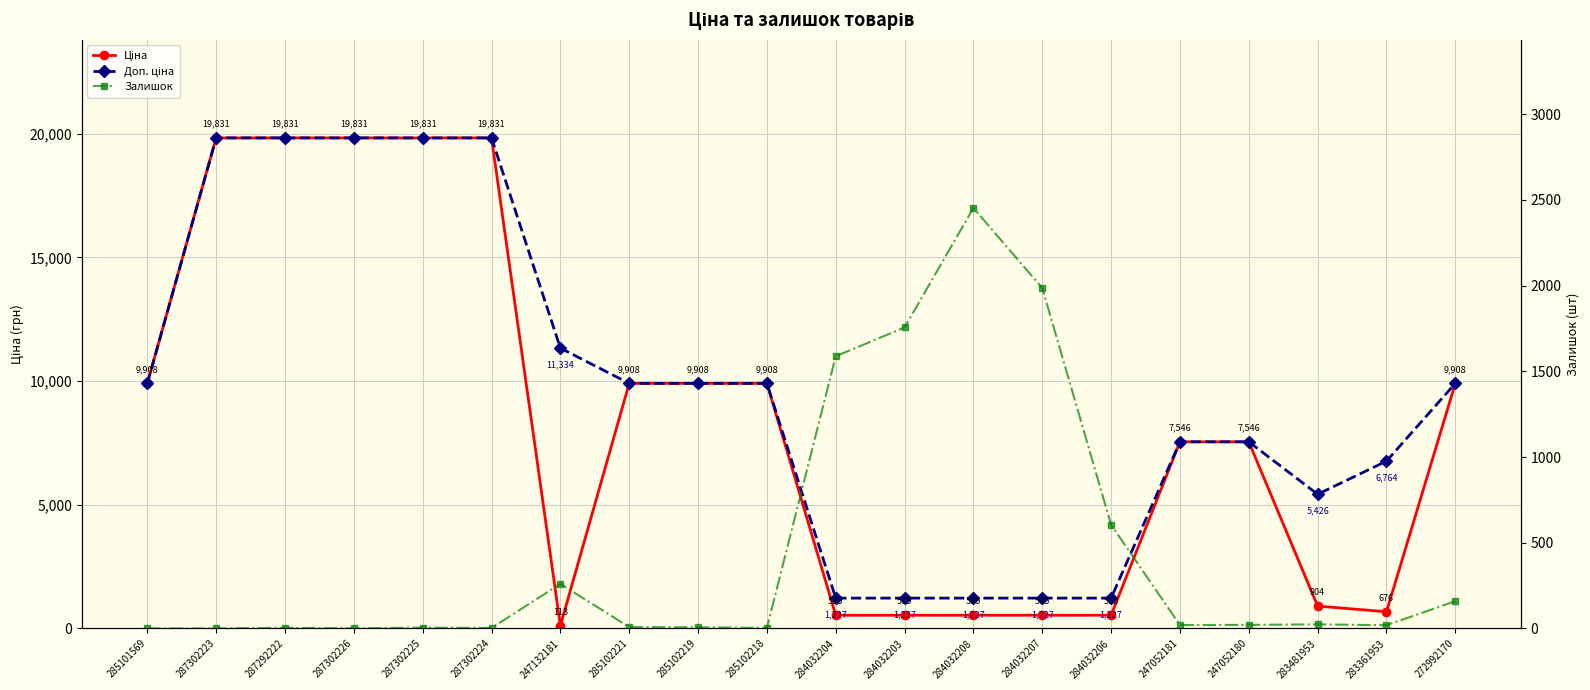

What is the difference between the Ціна values at 287302224 and 284032204?

19295.7